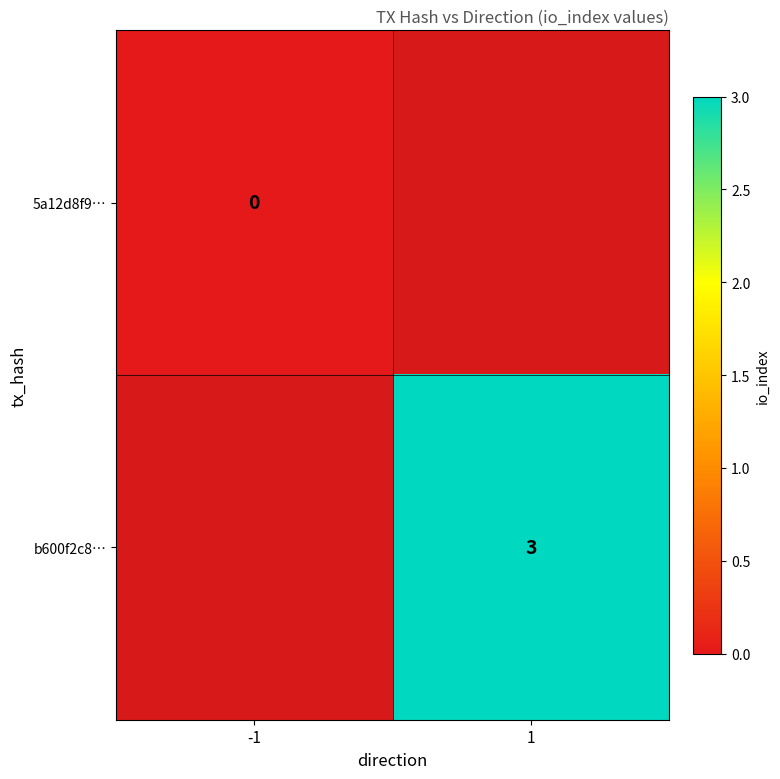

True or false: b600f2c8… has a value of 5 at 1.

False